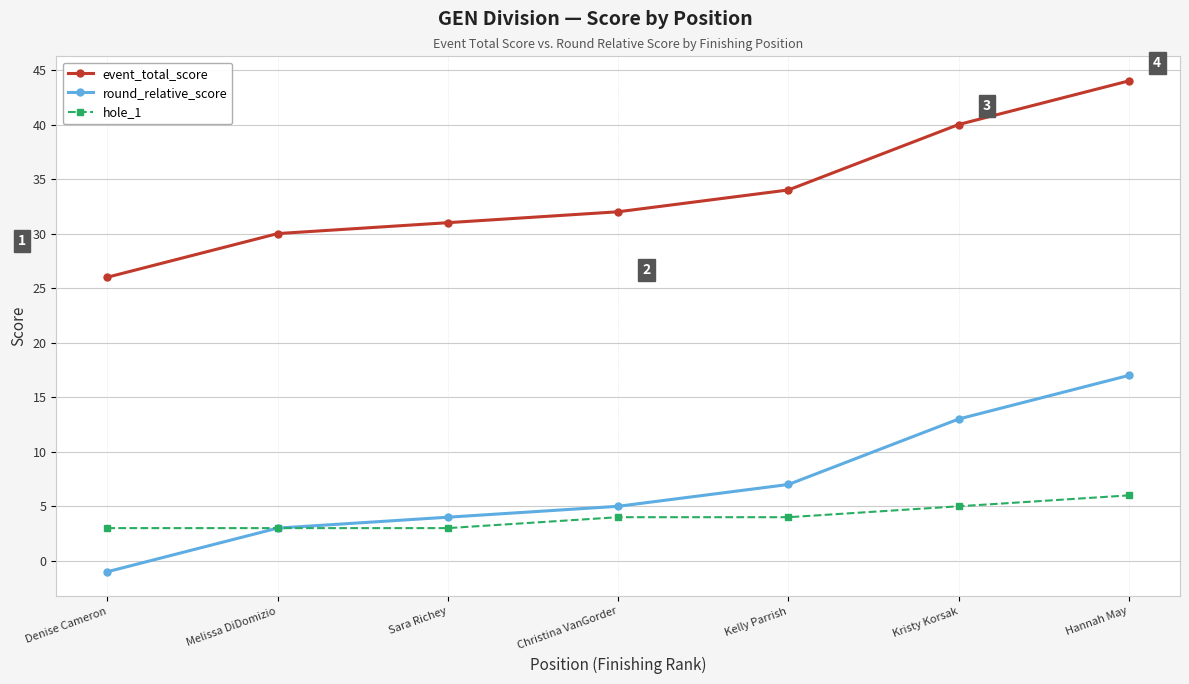

True or false: round_relative_score and event_total_score intersect in this chart.

False